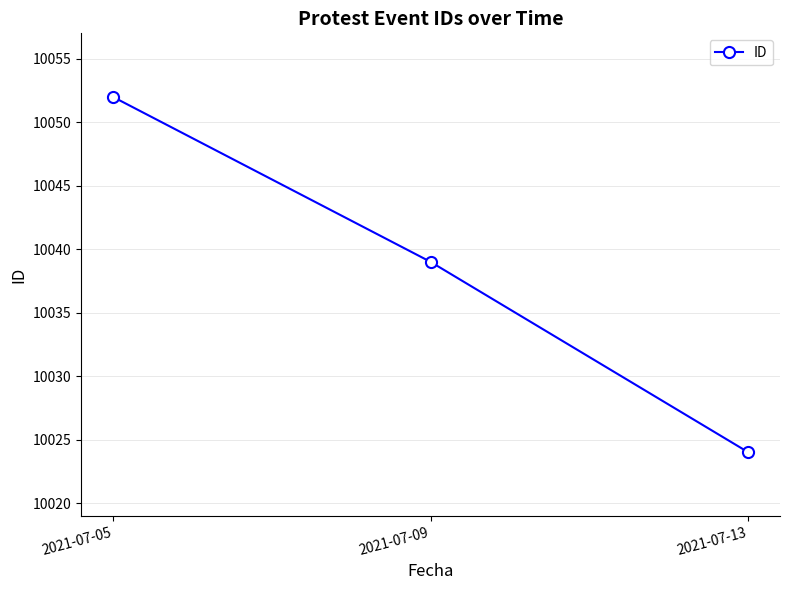

Reading right to left, list all the values displayed in this chart.

2021-07-13=10024	2021-07-09=10039	2021-07-05=10052